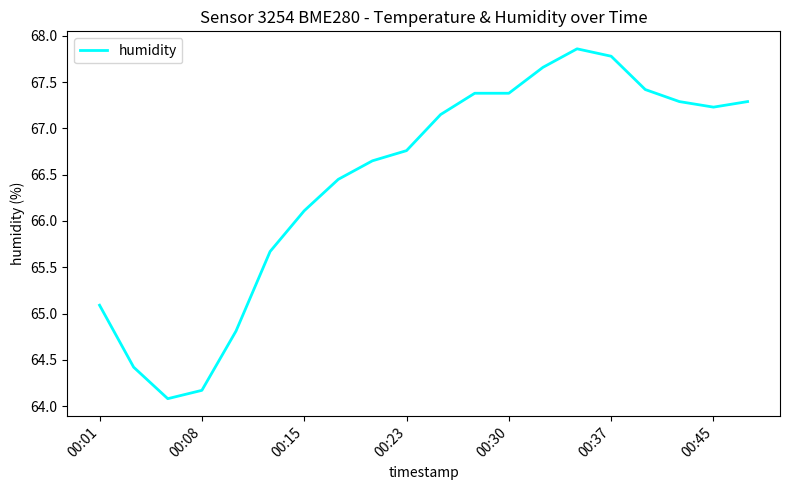

What is the smallest value displayed?

64.1